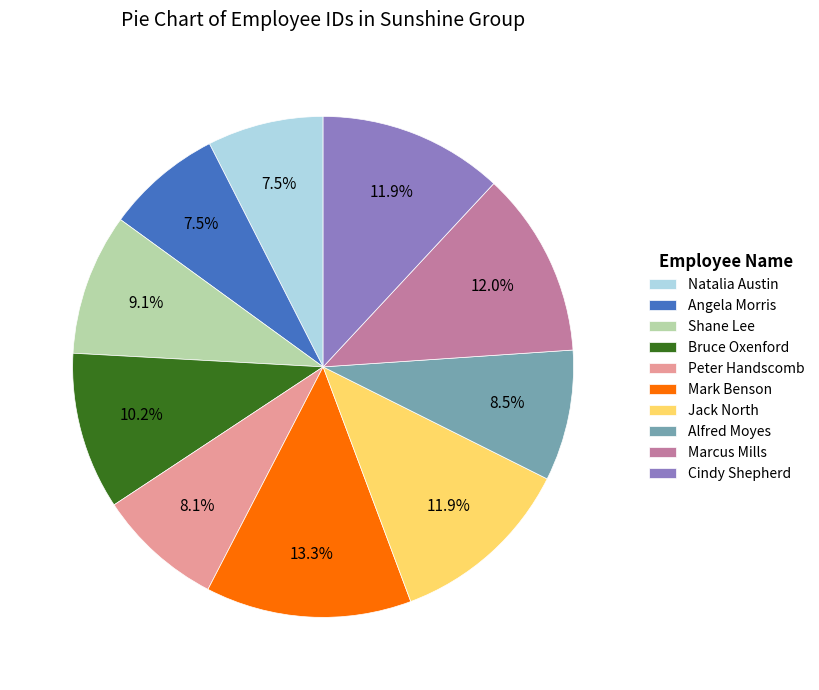

To the nearest percent, what is the average slice percentage?

10%